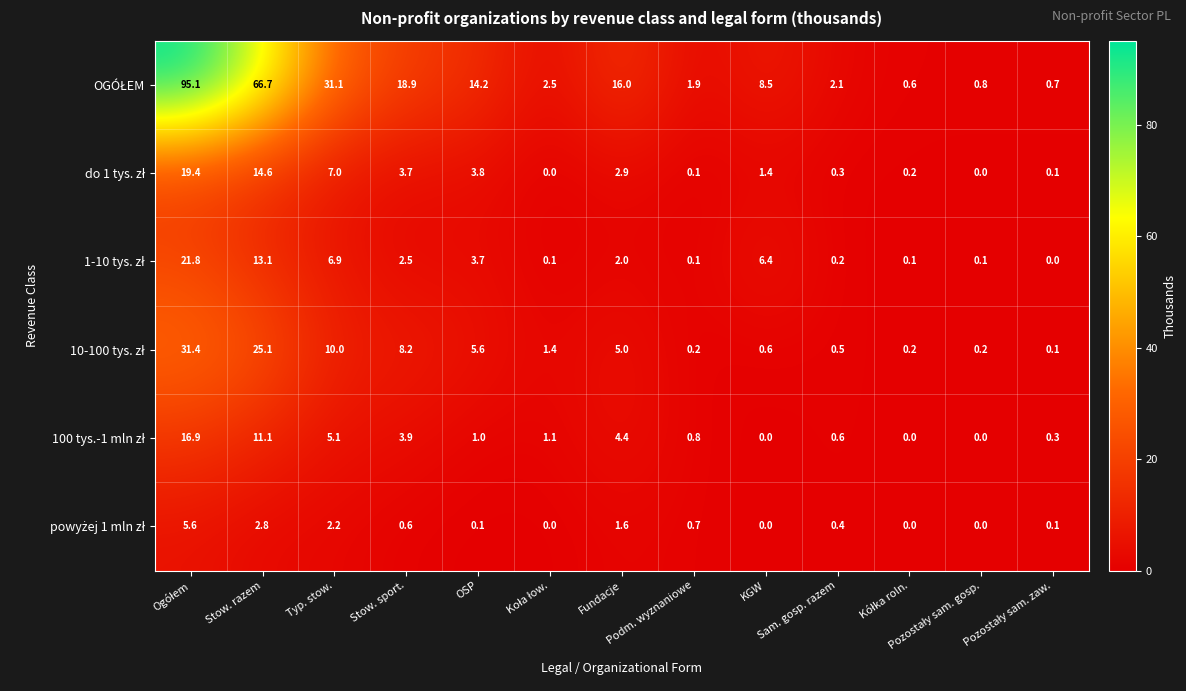

What is the maximum value shown in the chart?

95.1